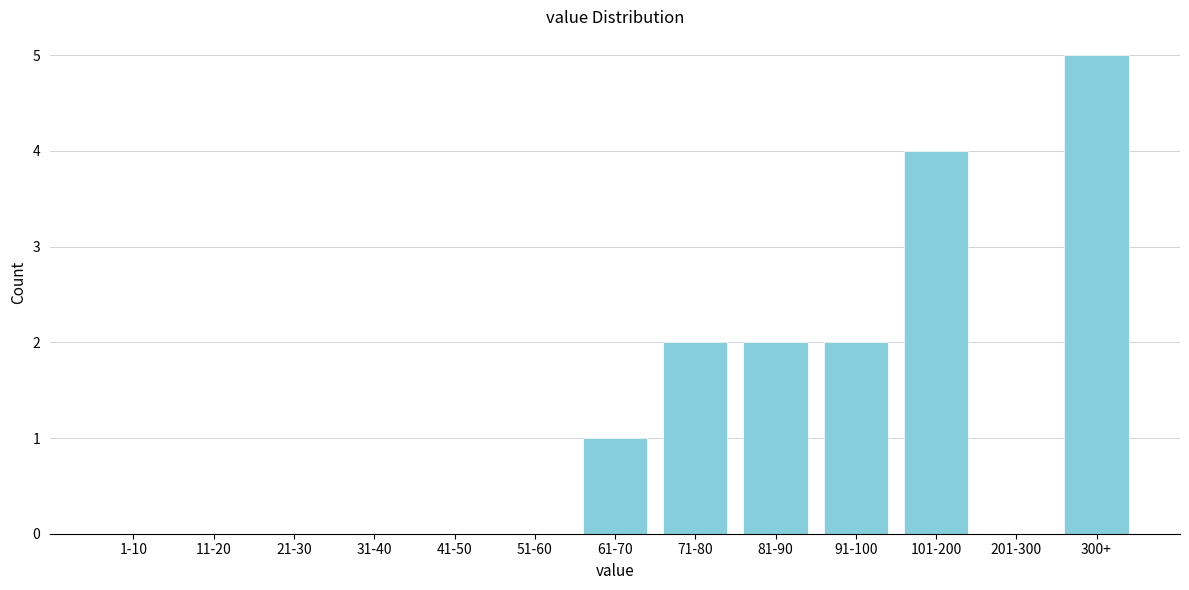

Reading left to right, extract all data points from this chart.

1-10=0	11-20=0	21-30=0	31-40=0	41-50=0	51-60=0	61-70=1	71-80=2	81-90=2	91-100=2	101-200=4	201-300=0	300+=5